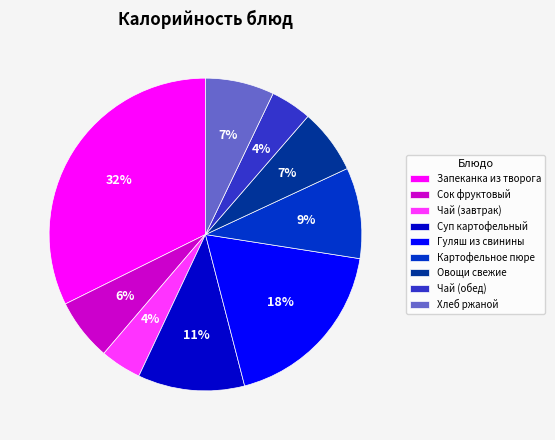

Is Запеканка из творога the majority of the pie?

No